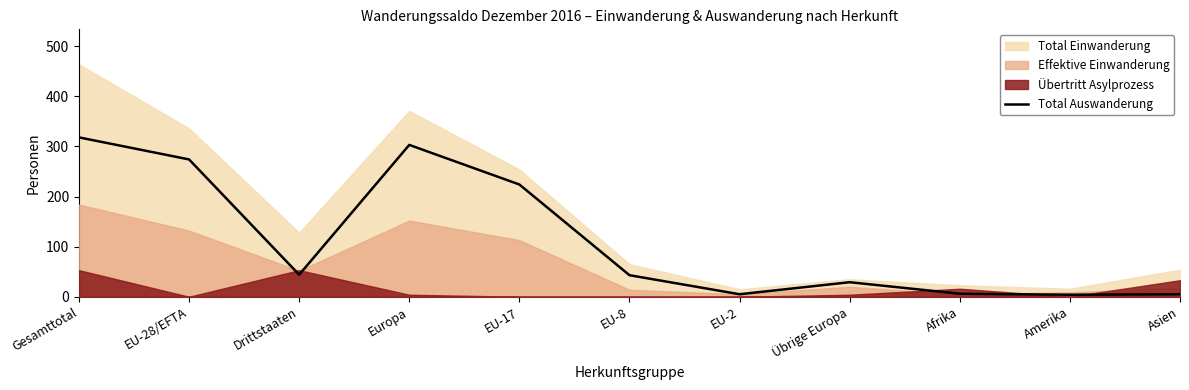

Reading left to right, what are all the values shown in this chart?

Gesamttotal=318	EU-28/EFTA=274	Drittstaaten=44	Europa=303	EU-17=224	EU-8=43	EU-2=5	Übrige Europa=29	Afrika=6	Amerika=4	Asien=5